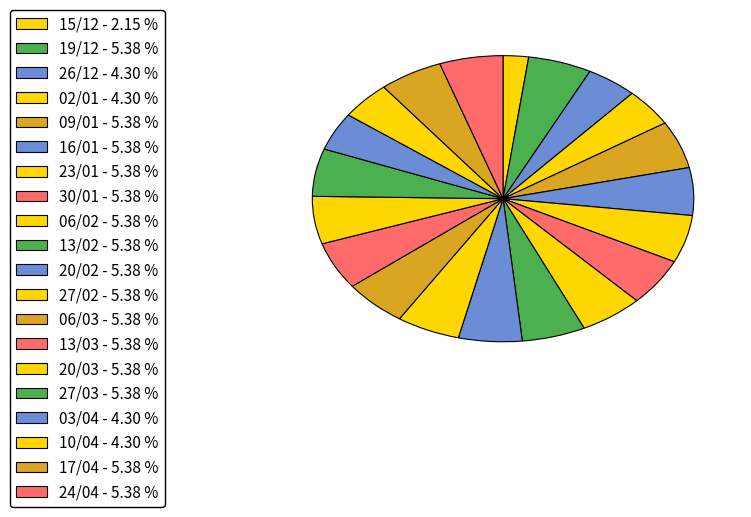

Is the sum of 16/01 and 09/01 greater than half?

No